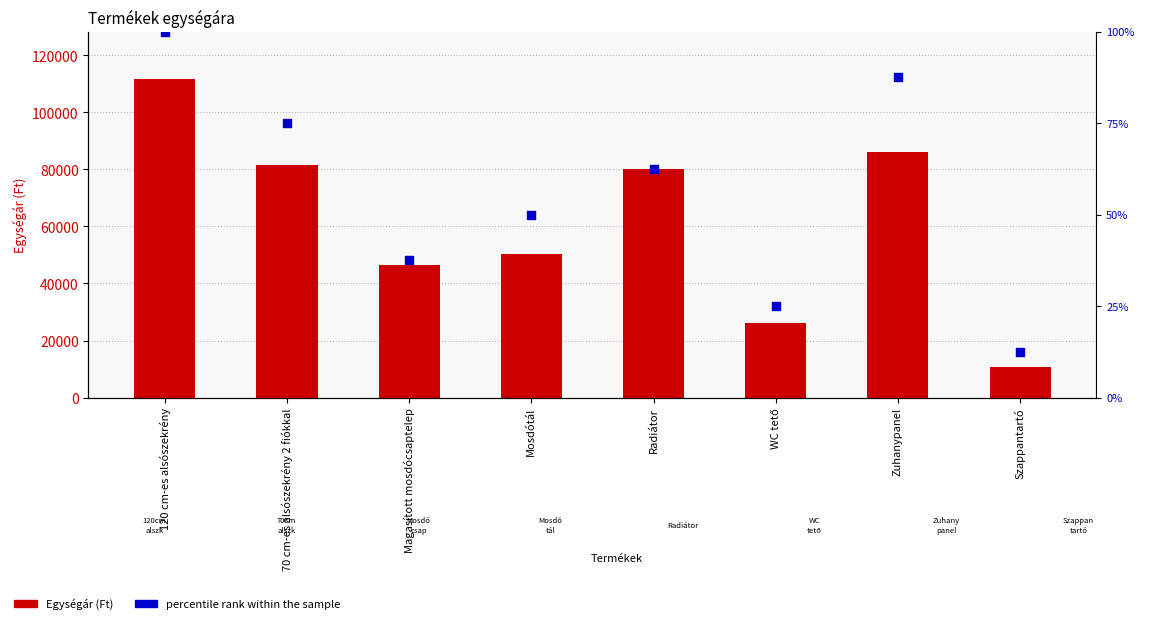

Which series reaches the minimum Y coordinate?

percentile rank within the sample